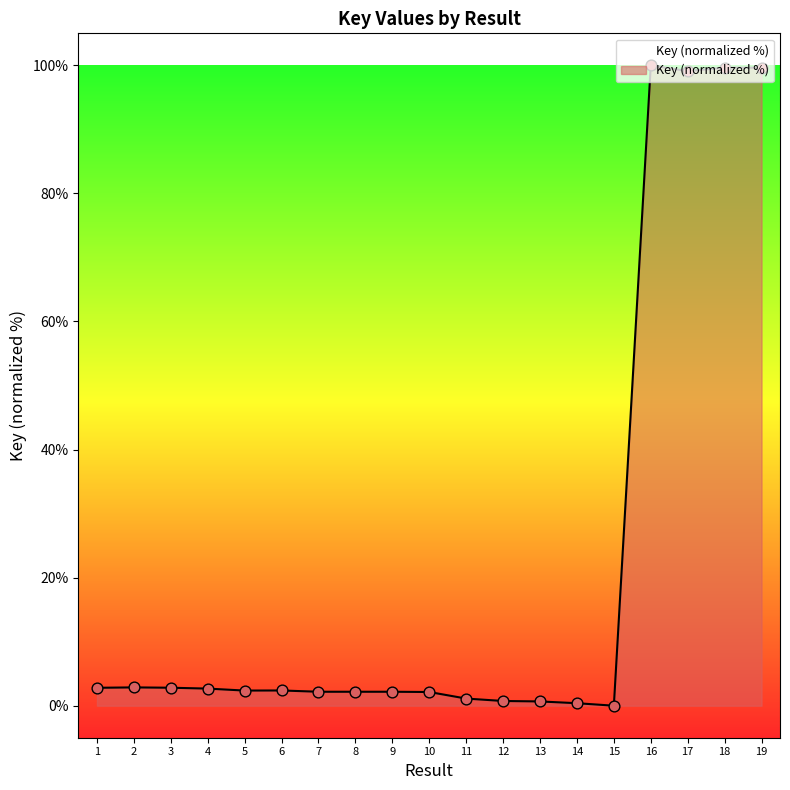

Which has a higher value, 15 or 6?

6